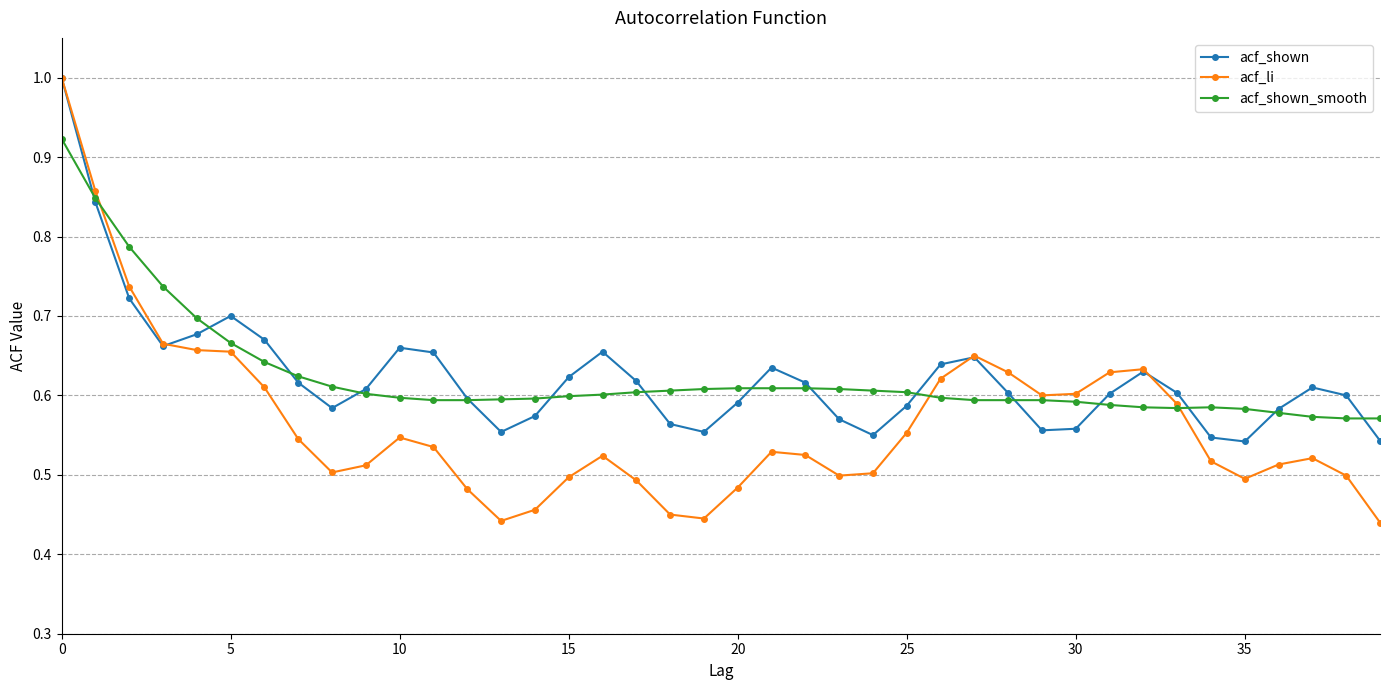

Does the chart display data point markers on the line(s)?

Yes